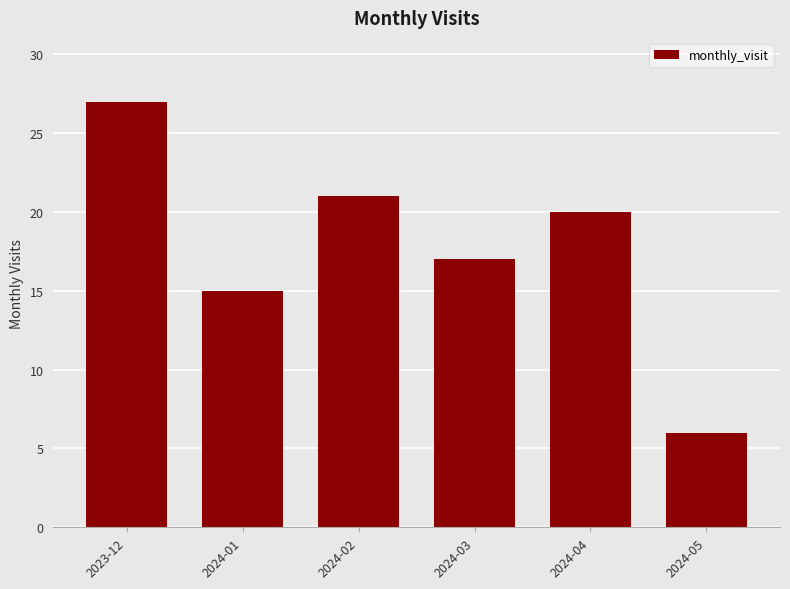

True or false: the data shows 21 at 2024-02.

True